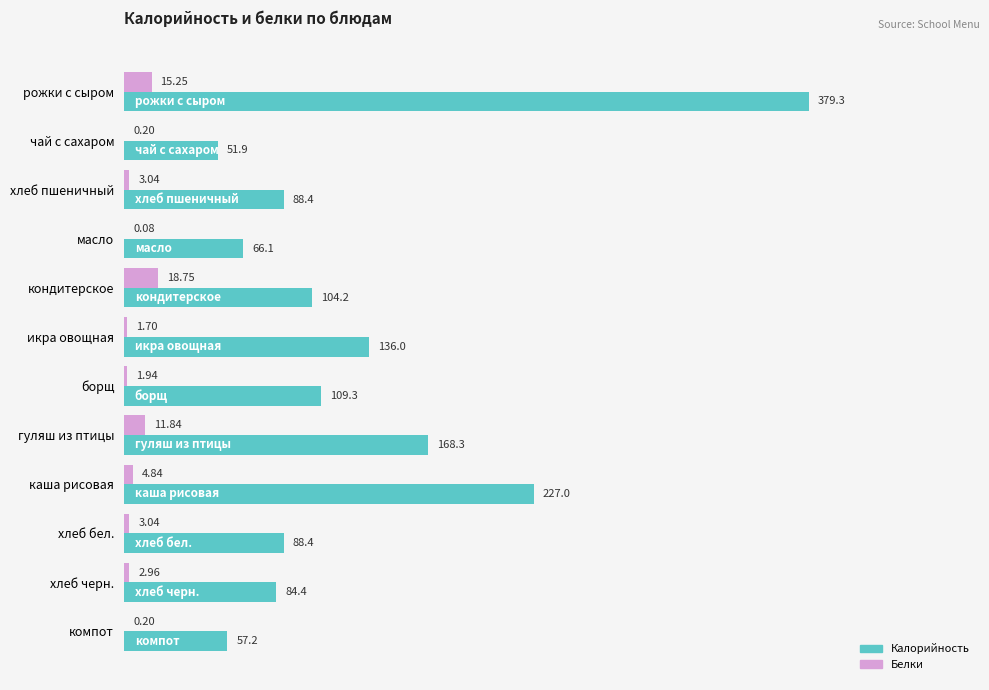

Where is Белки nearest to the value 9?

гуляш из птицы